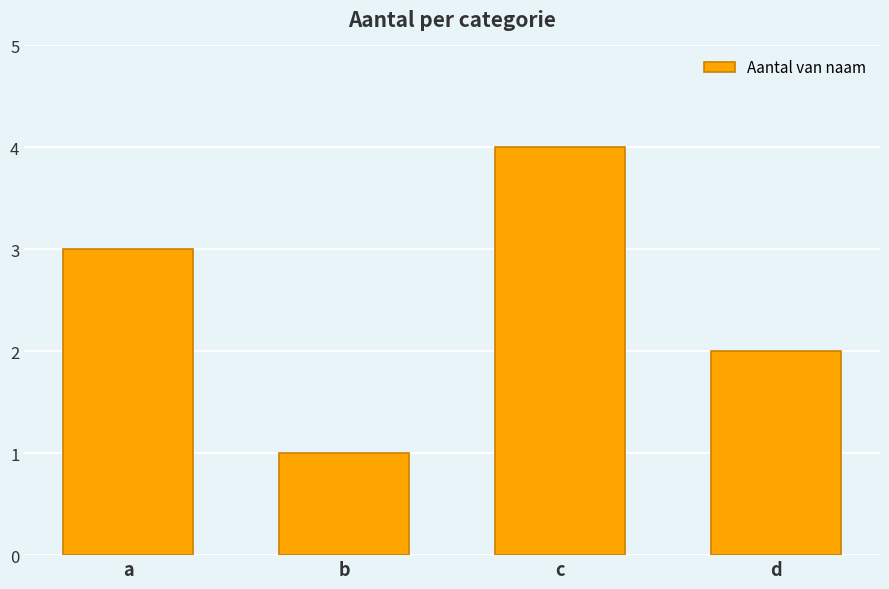

Does the chart contain stacked bars?

No